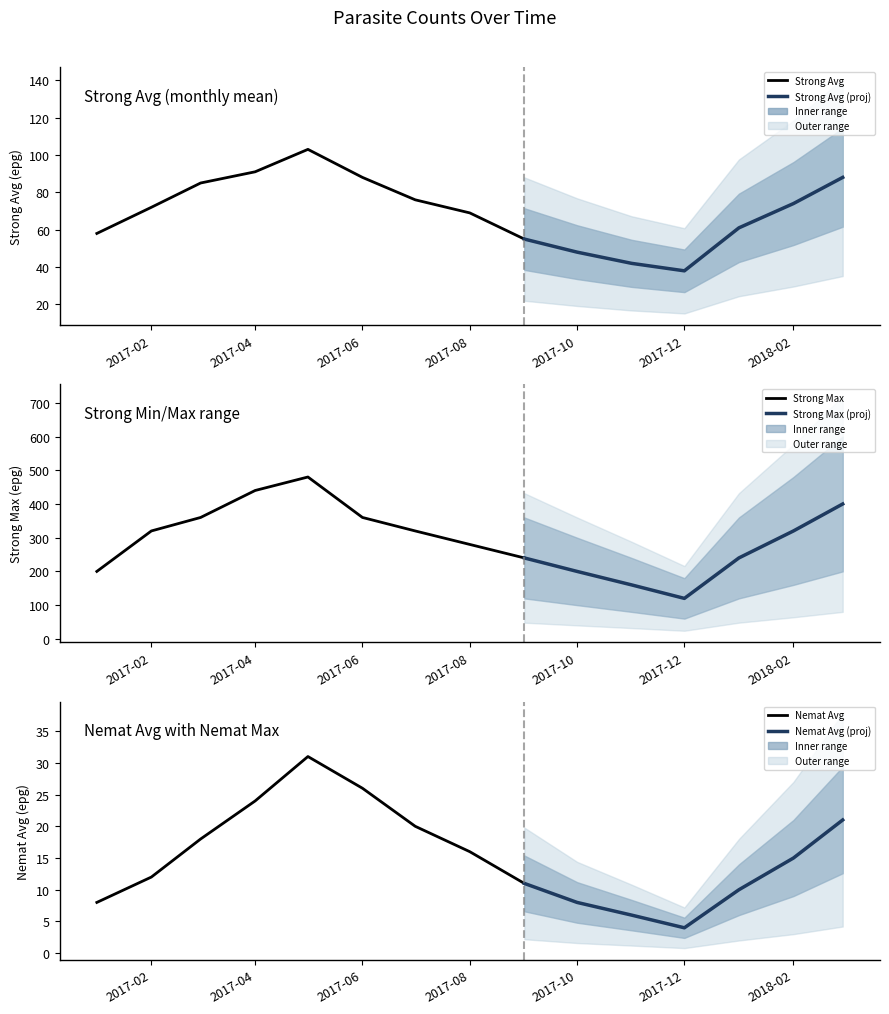

The Strong Avg series shows 69 at 2017-08. True or false?

True